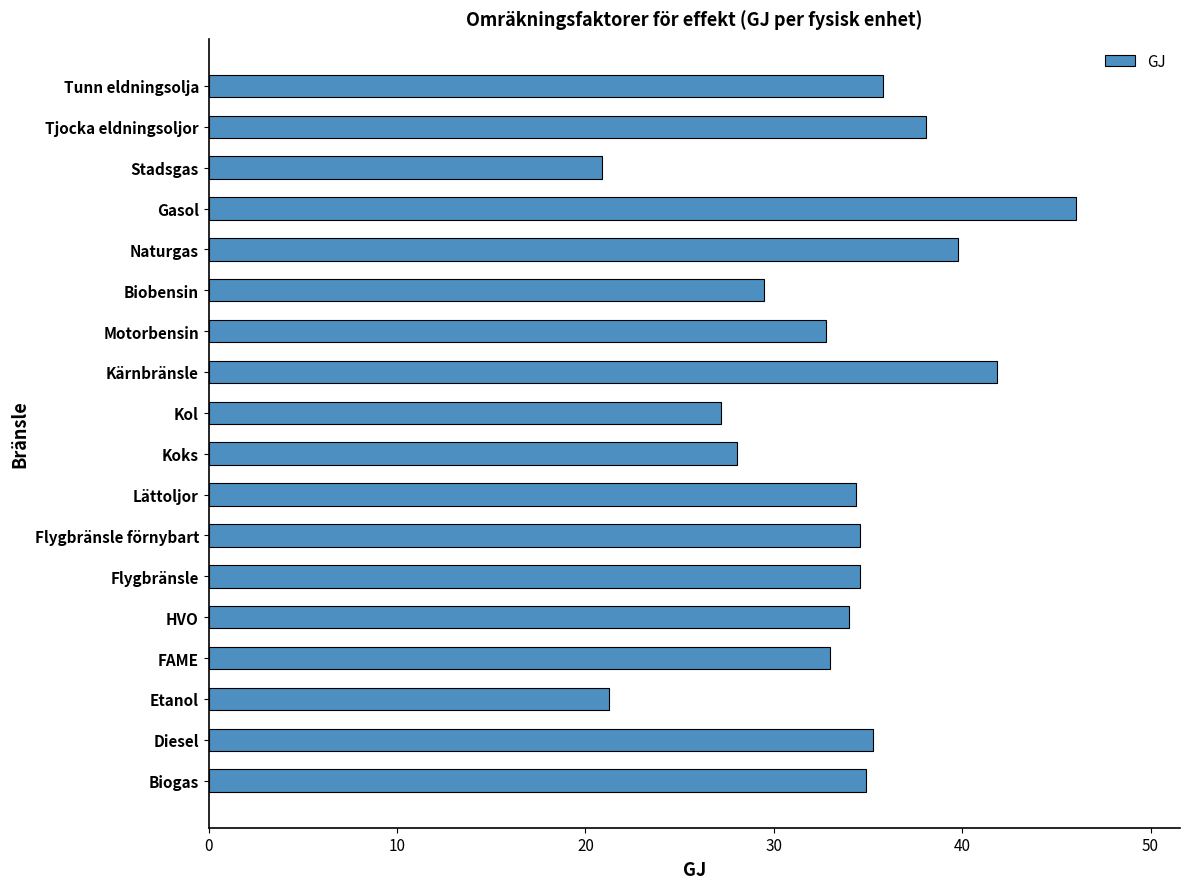

What is the average value?

33.4